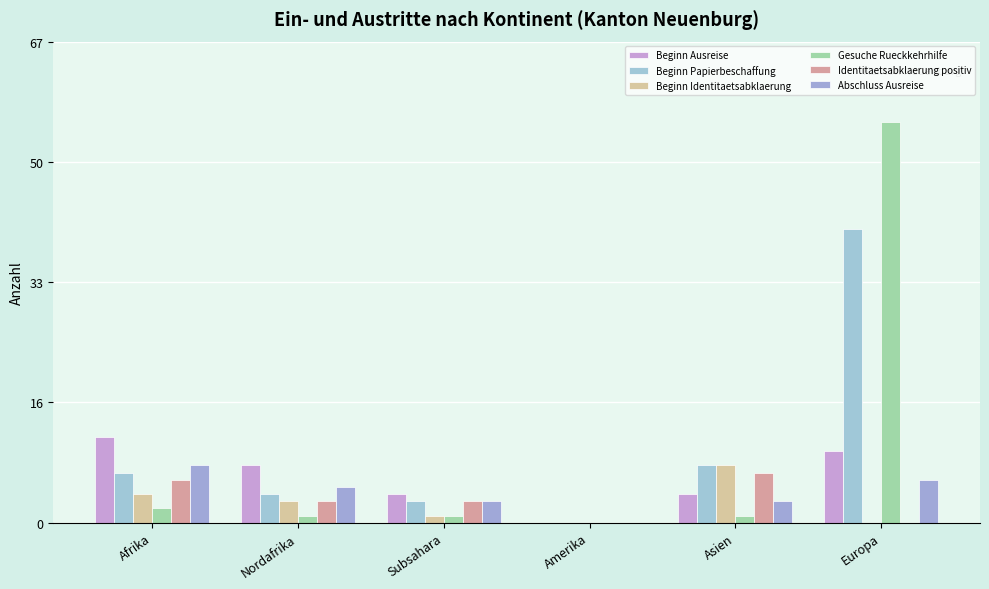

Is it true that Beginn Ausreise equals 12 at Afrika?

True